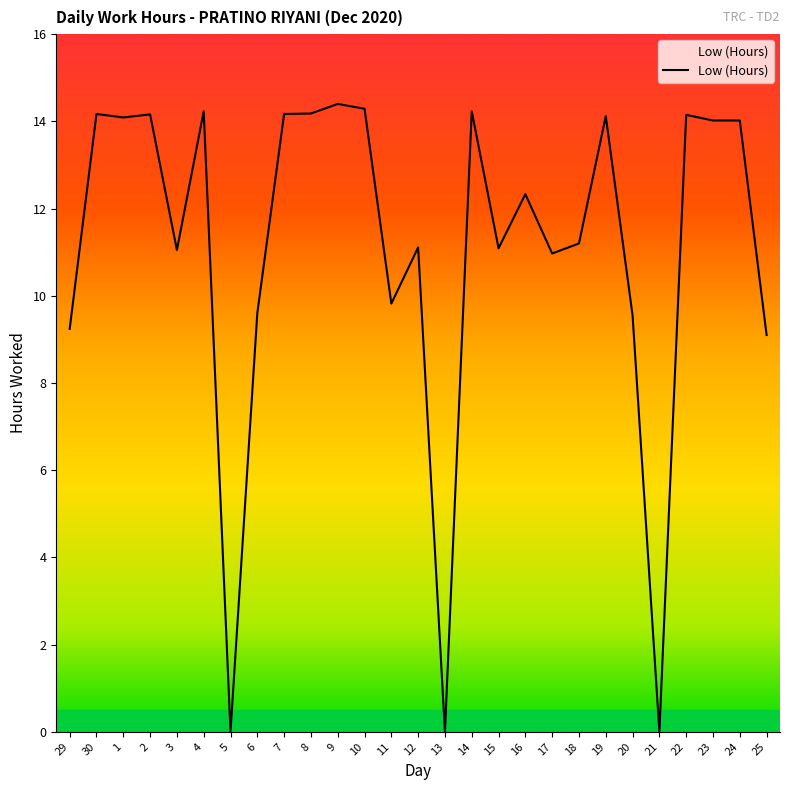

What is the change in value from 16 to 20?

-2.8